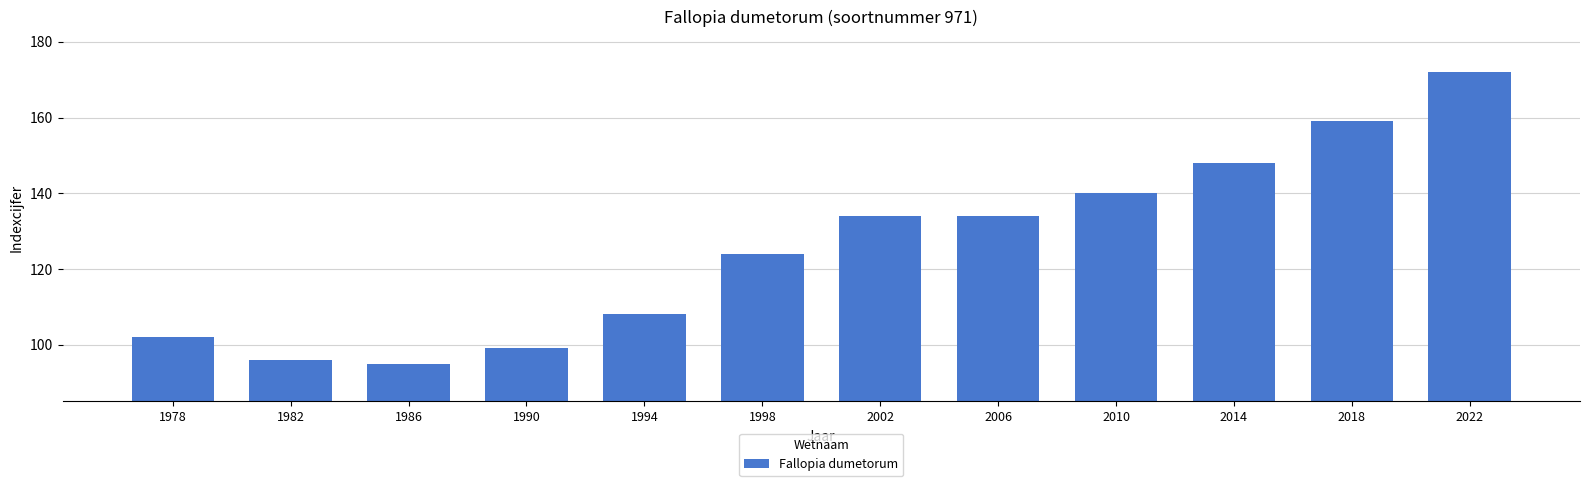

What is the value of the 2nd bar from the left?

96